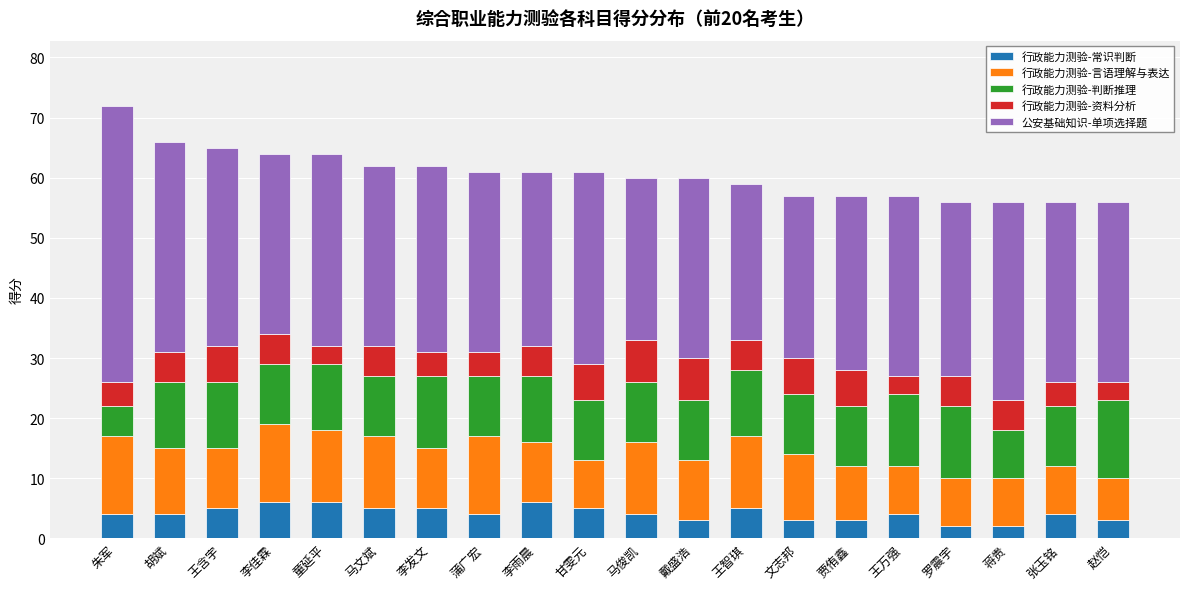

What is the highest value of the 行政能力测验-常识判断 series?

6